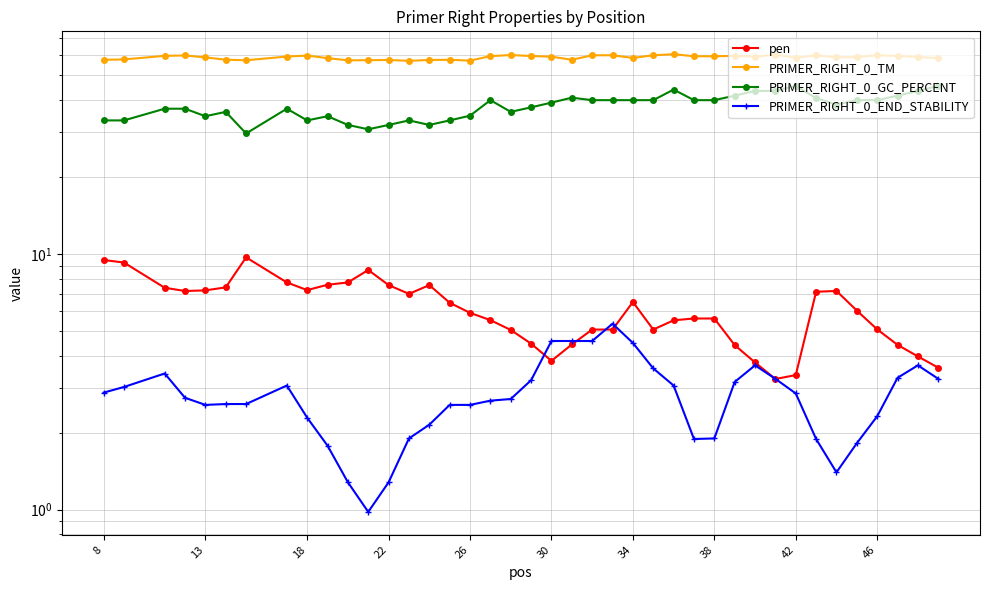

Is the value of pen at 18 greater than the value of PRIMER_RIGHT_0_END_STABILITY at 38?

Yes